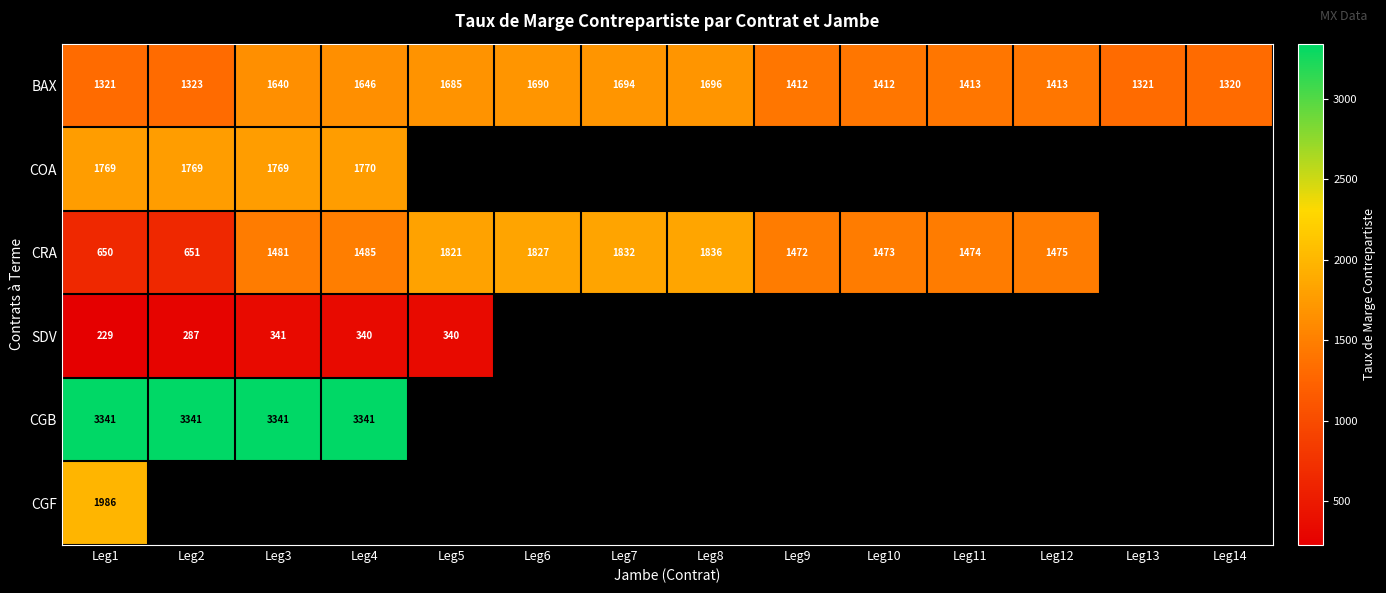

Is it true that CRA equals 1836 at Leg8?

True